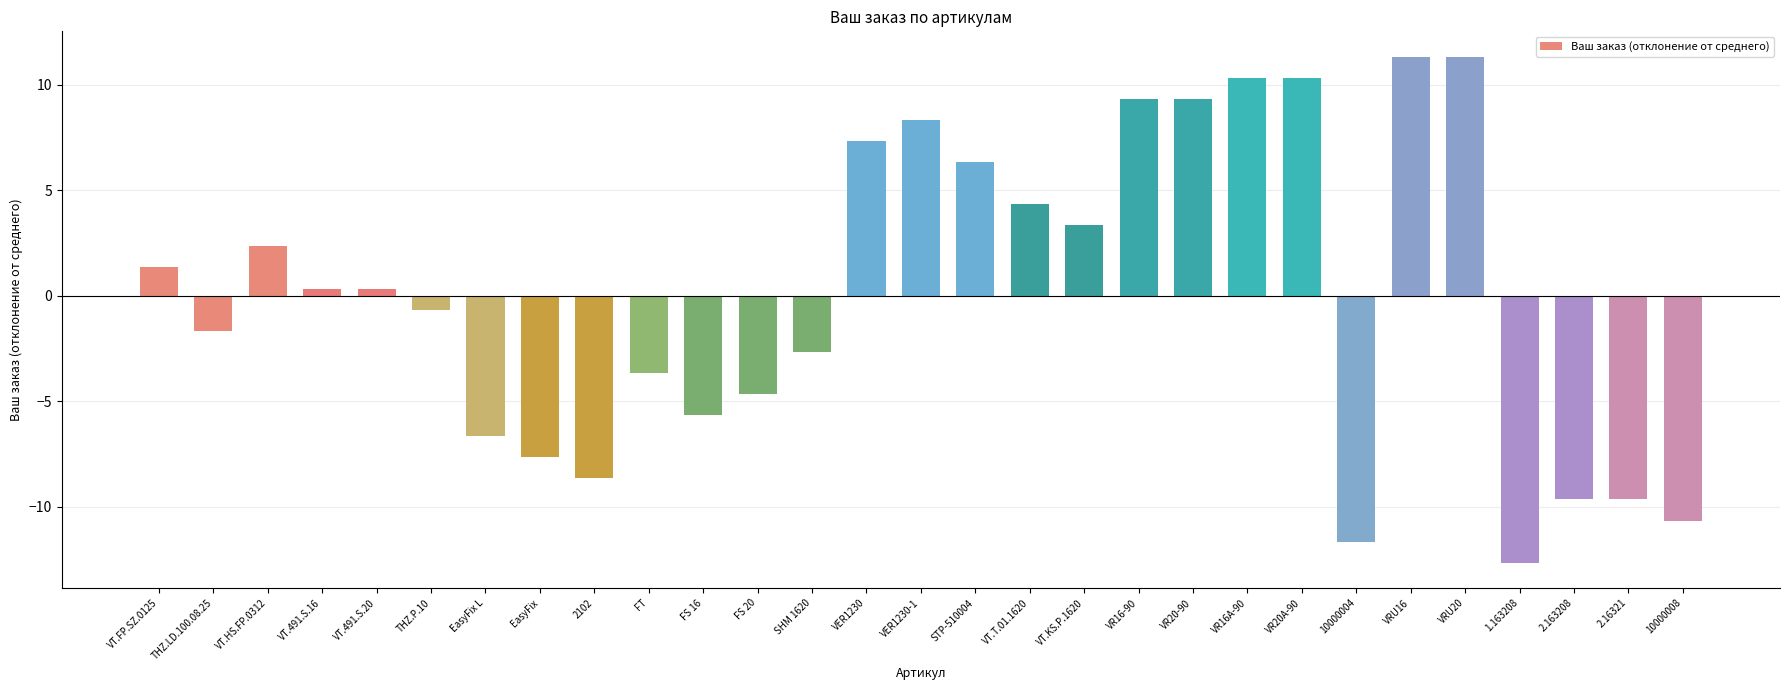

Are the bars grouped side by side (vs. stacked)?

No